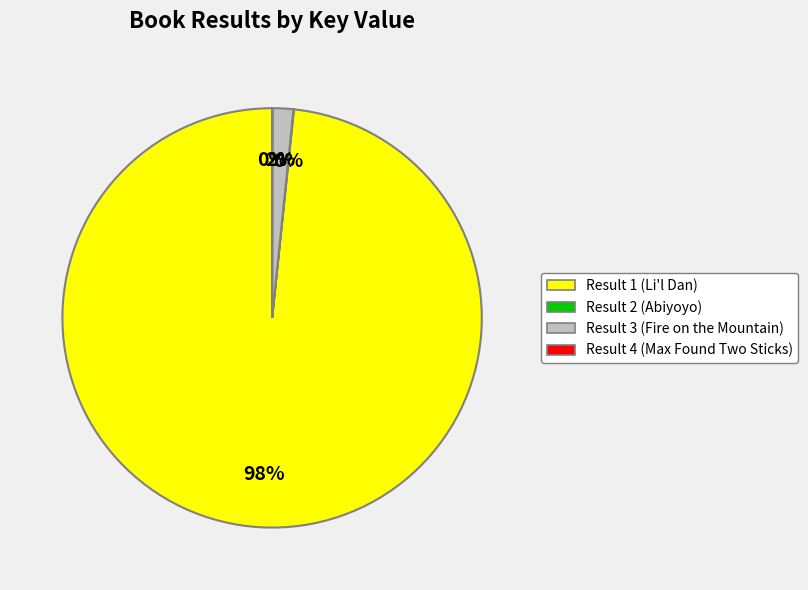

What is the majority slice?

Result 1 (Li'l Dan)